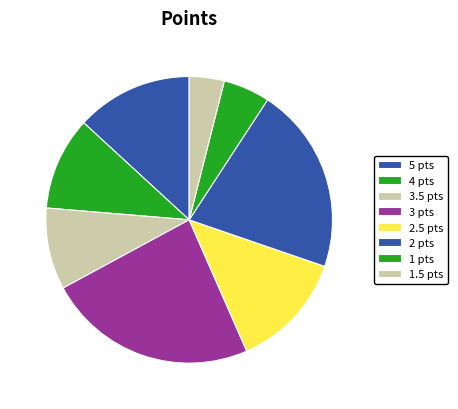

What is the smallest slice in the pie chart?

1.5 pts